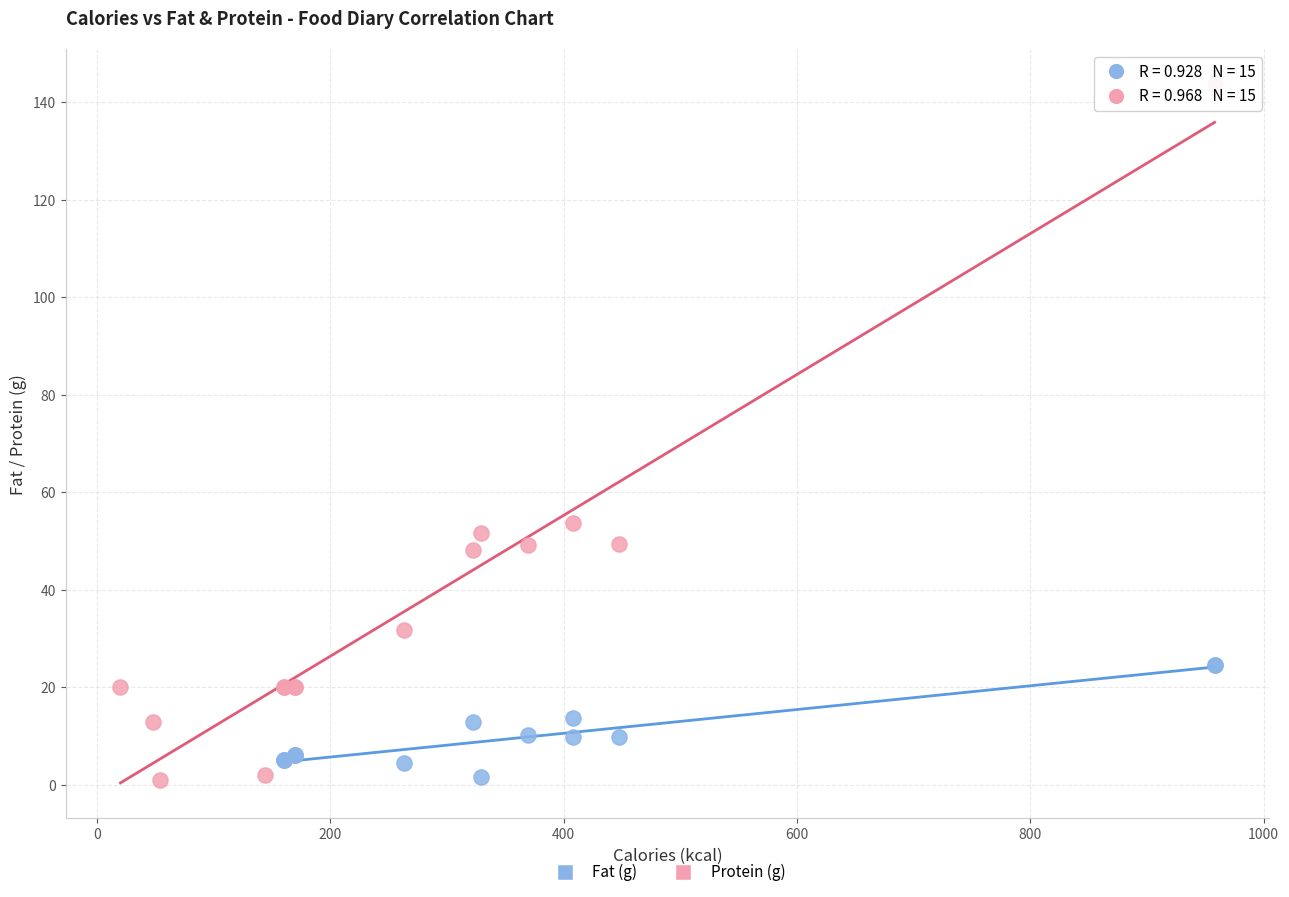

What are all the series names shown in the legend?

Fat (g), Protein (g)